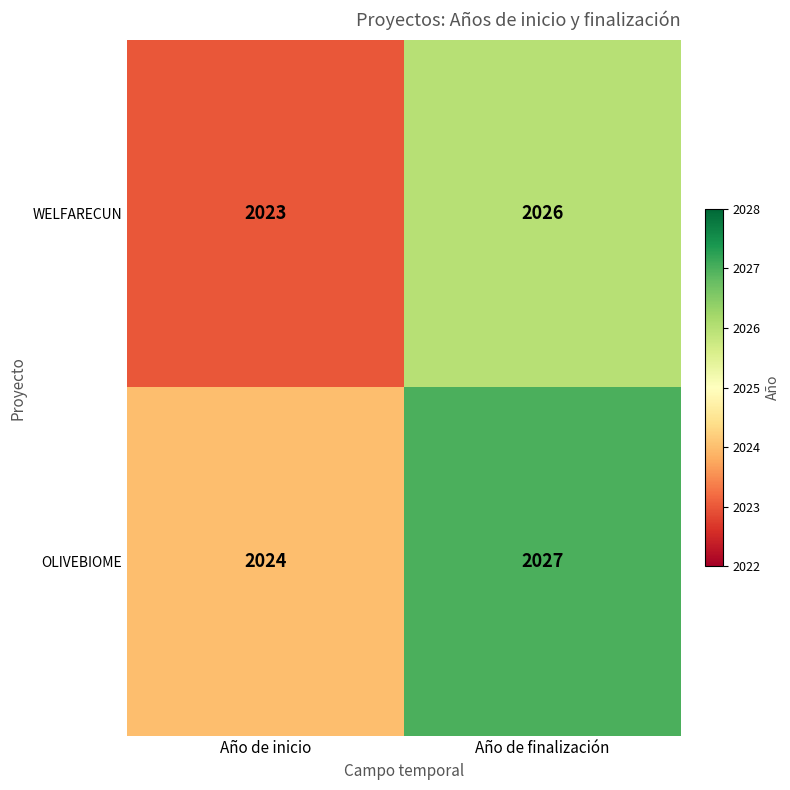

Is it true that WELFARECUN equals 2026 at Año de finalización?

True